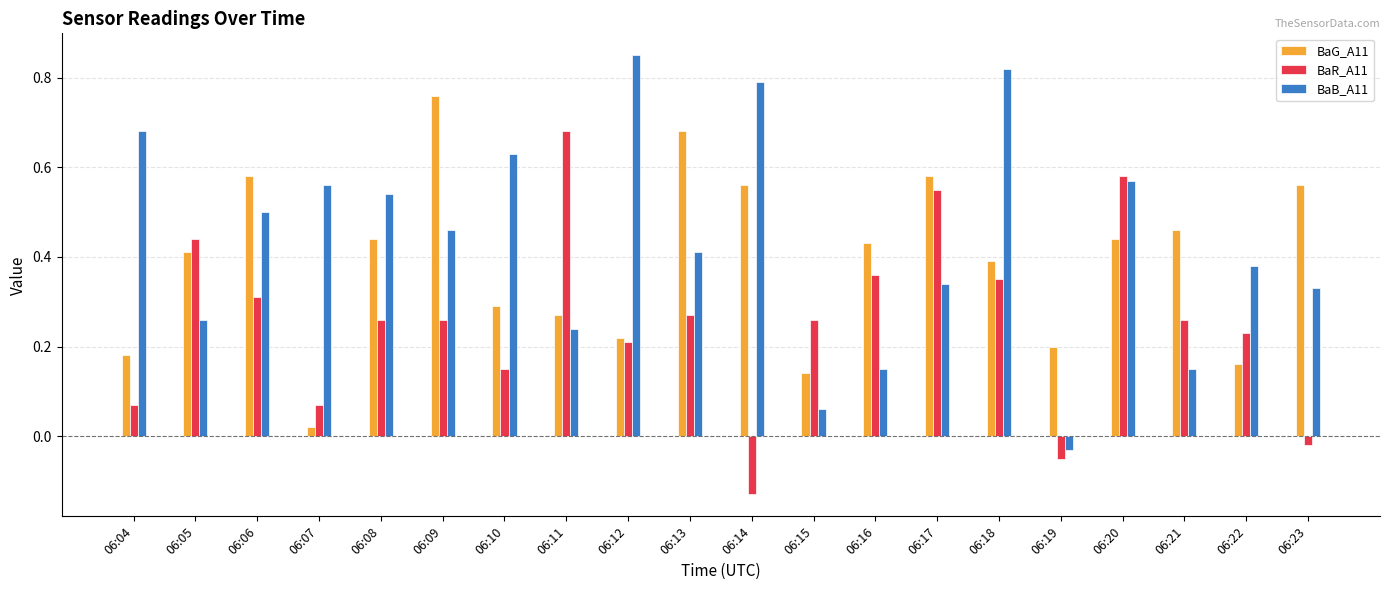

At which label does BaR_A11 first exceed 0?

06:04